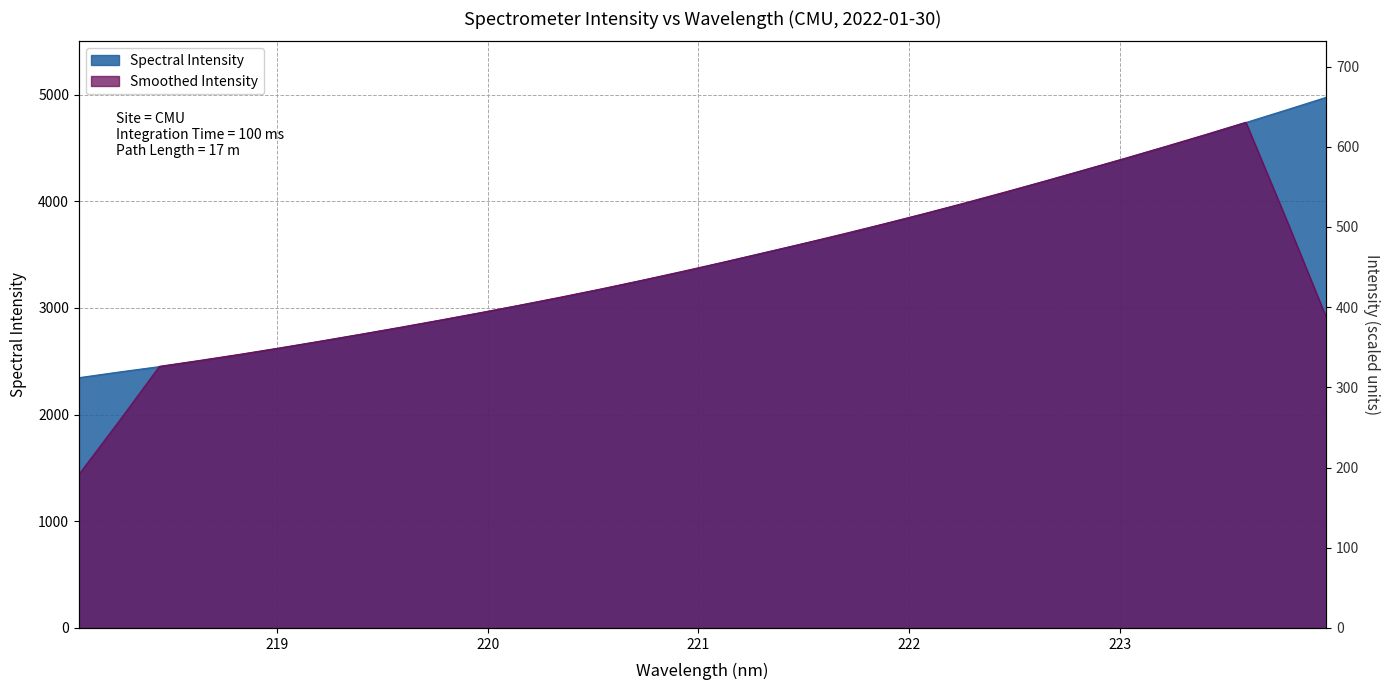

What is the label of the 1st point from the right?

223.9802